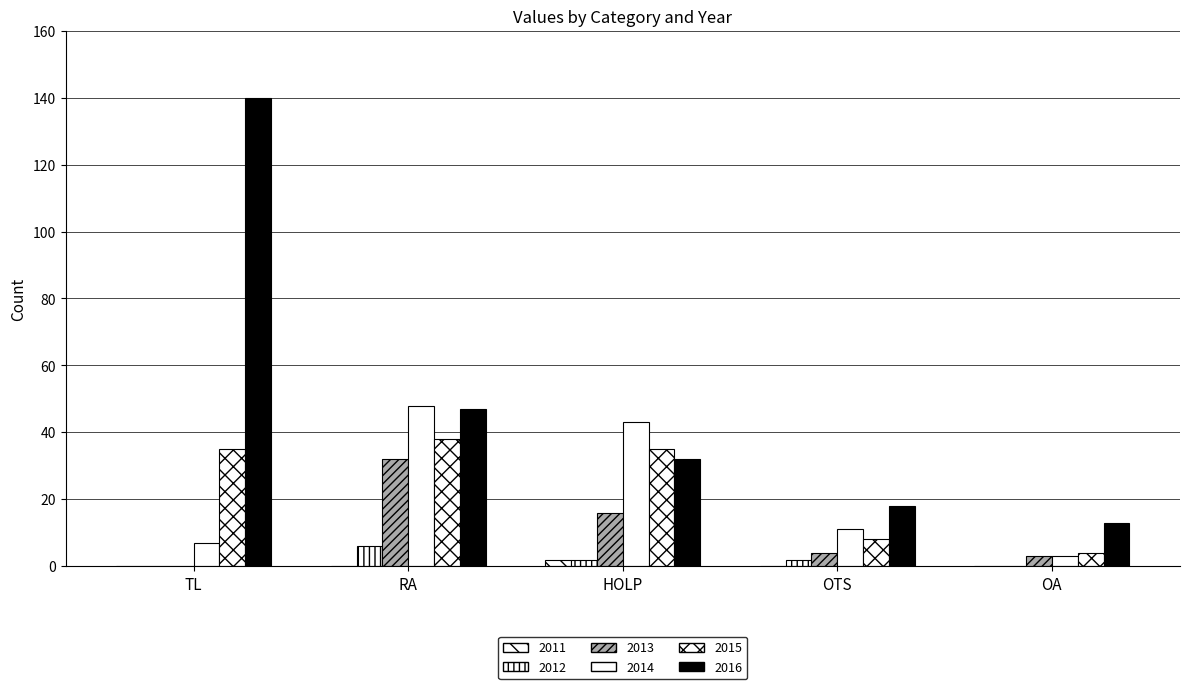

How many series are shown in this chart?

6